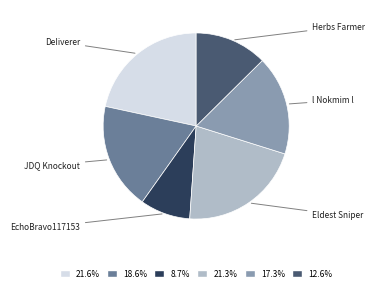

Count the number of slices in the pie.

6